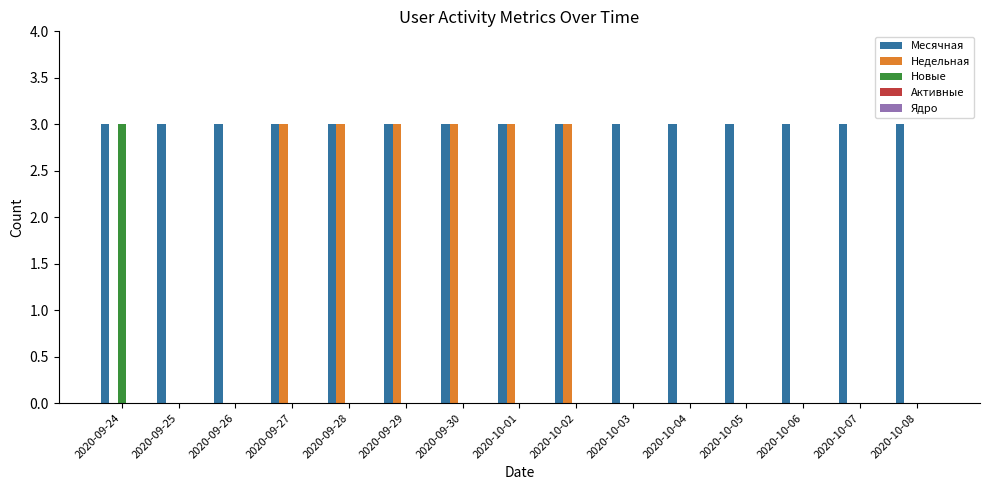

Are the bars horizontal?

No